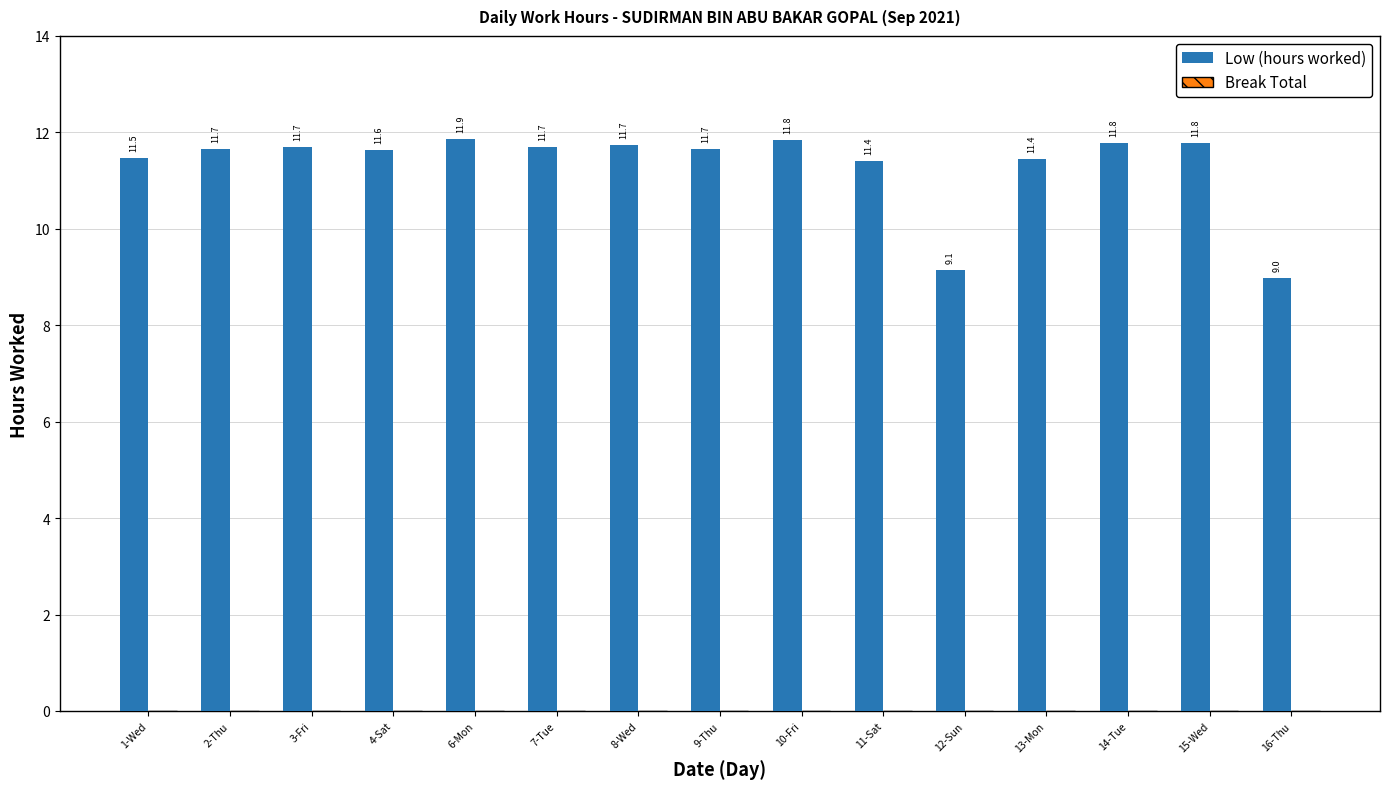

What is the average value?

11.3